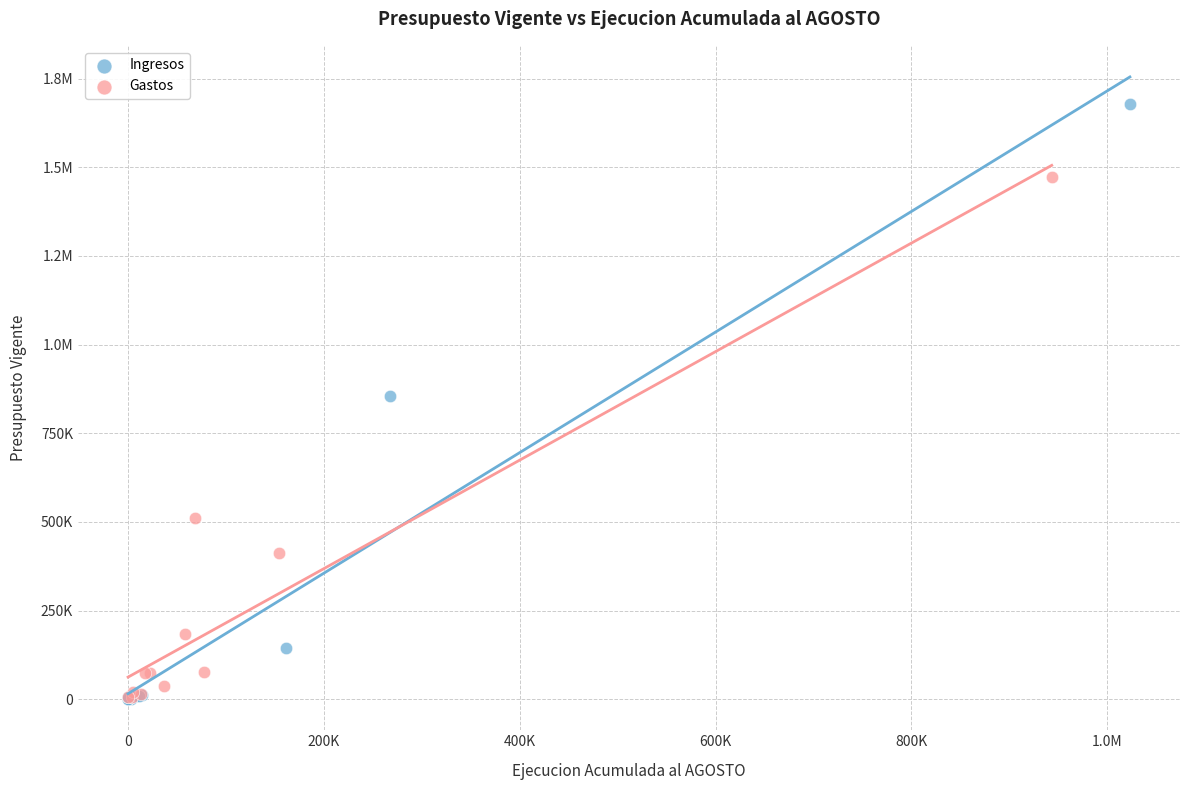

What are all the series names shown in the legend?

Ingresos, Gastos